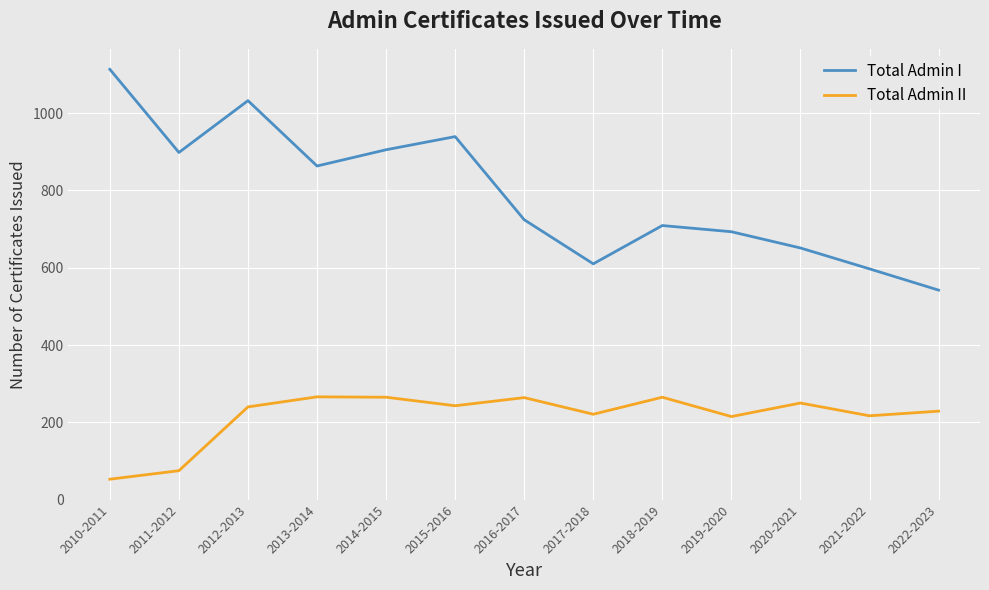

What position from the left is 2014-2015?

5